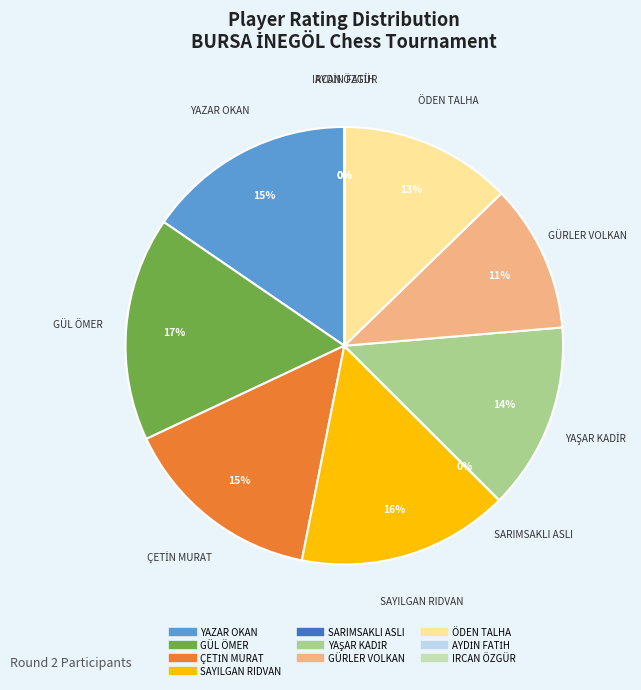

Do SAYILGAN RIDVAN and GÜRLER VOLKAN together represent more than half of the pie?

No